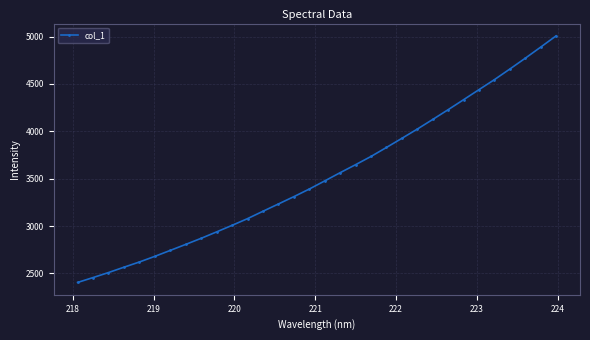

What is the value of the 18th point from the left?

3563.3